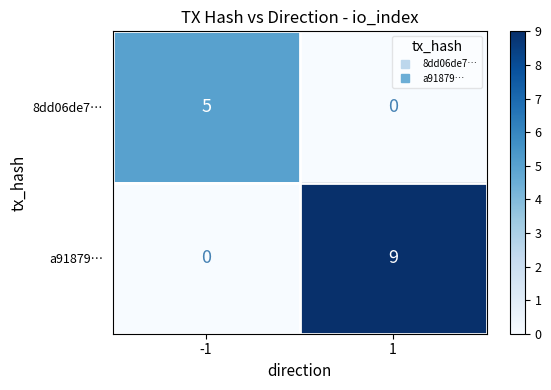

Between -1 and 1, which series saw the biggest shift?

a91879…